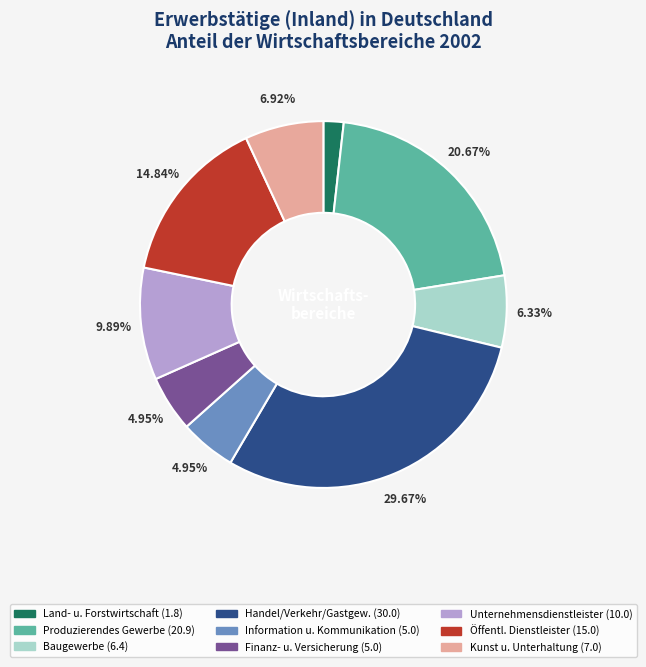

Is there a majority slice in this chart?

No